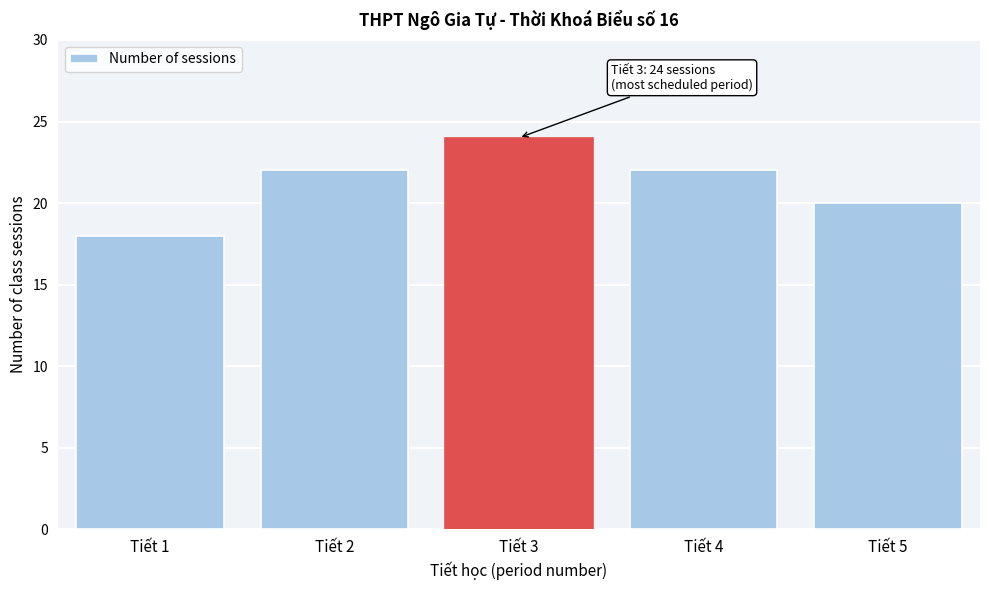

Reading right to left, list all the values displayed in this chart.

Tiết 5=20	Tiết 4=22	Tiết 3=24	Tiết 2=22	Tiết 1=18